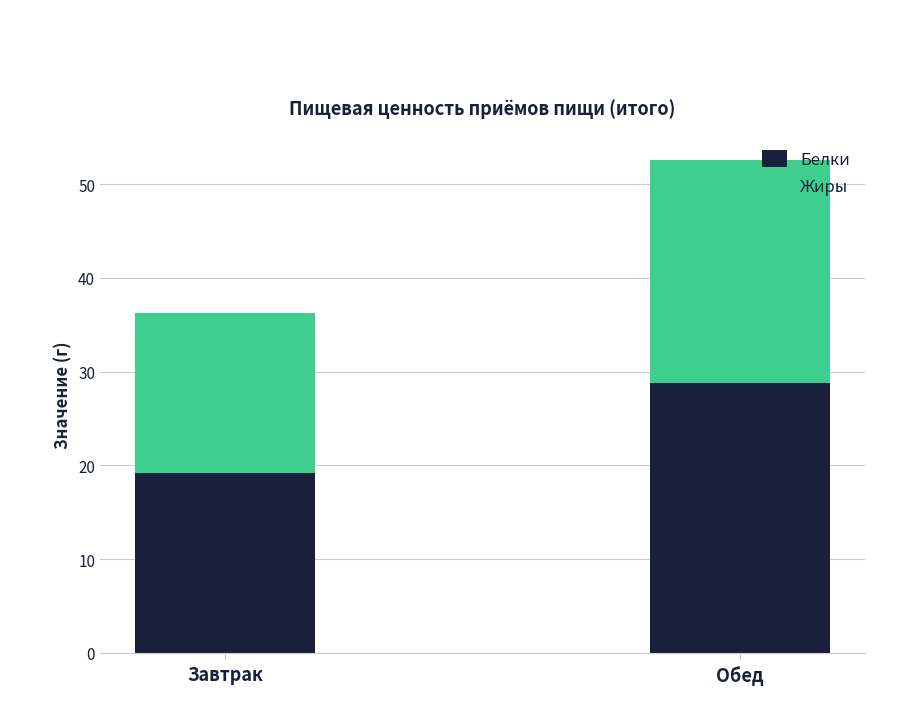

True or false: Белки has a value of 26.1 at Завтрак.

False